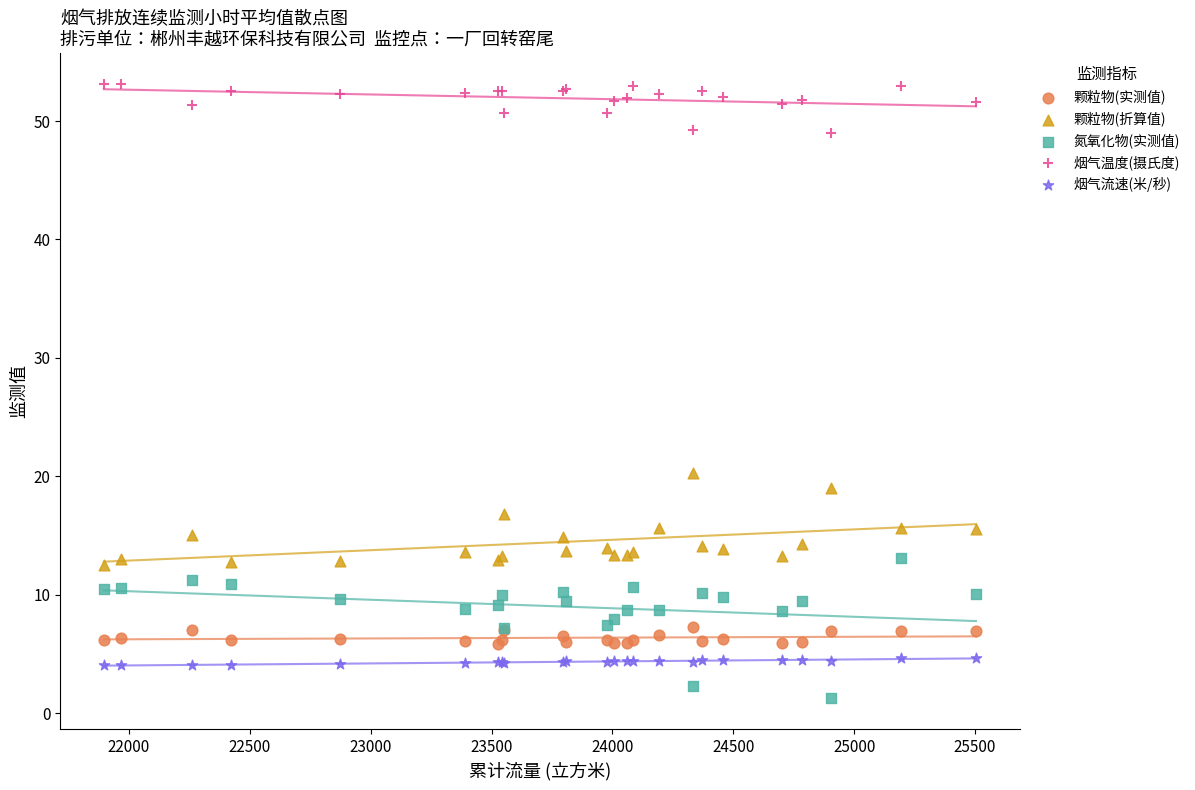

Which series has the widest spread of Y values?

氮氧化物(实测值)